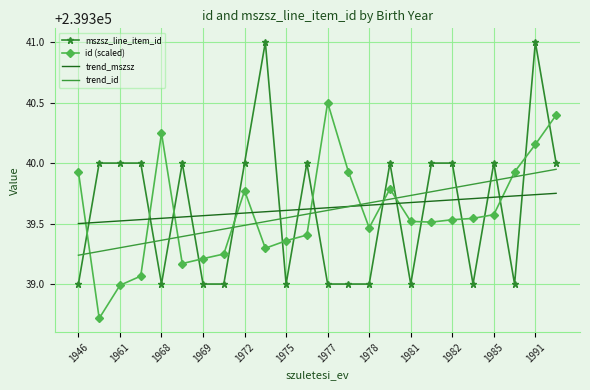

At how many categories does at least one series exceed 239339?

24